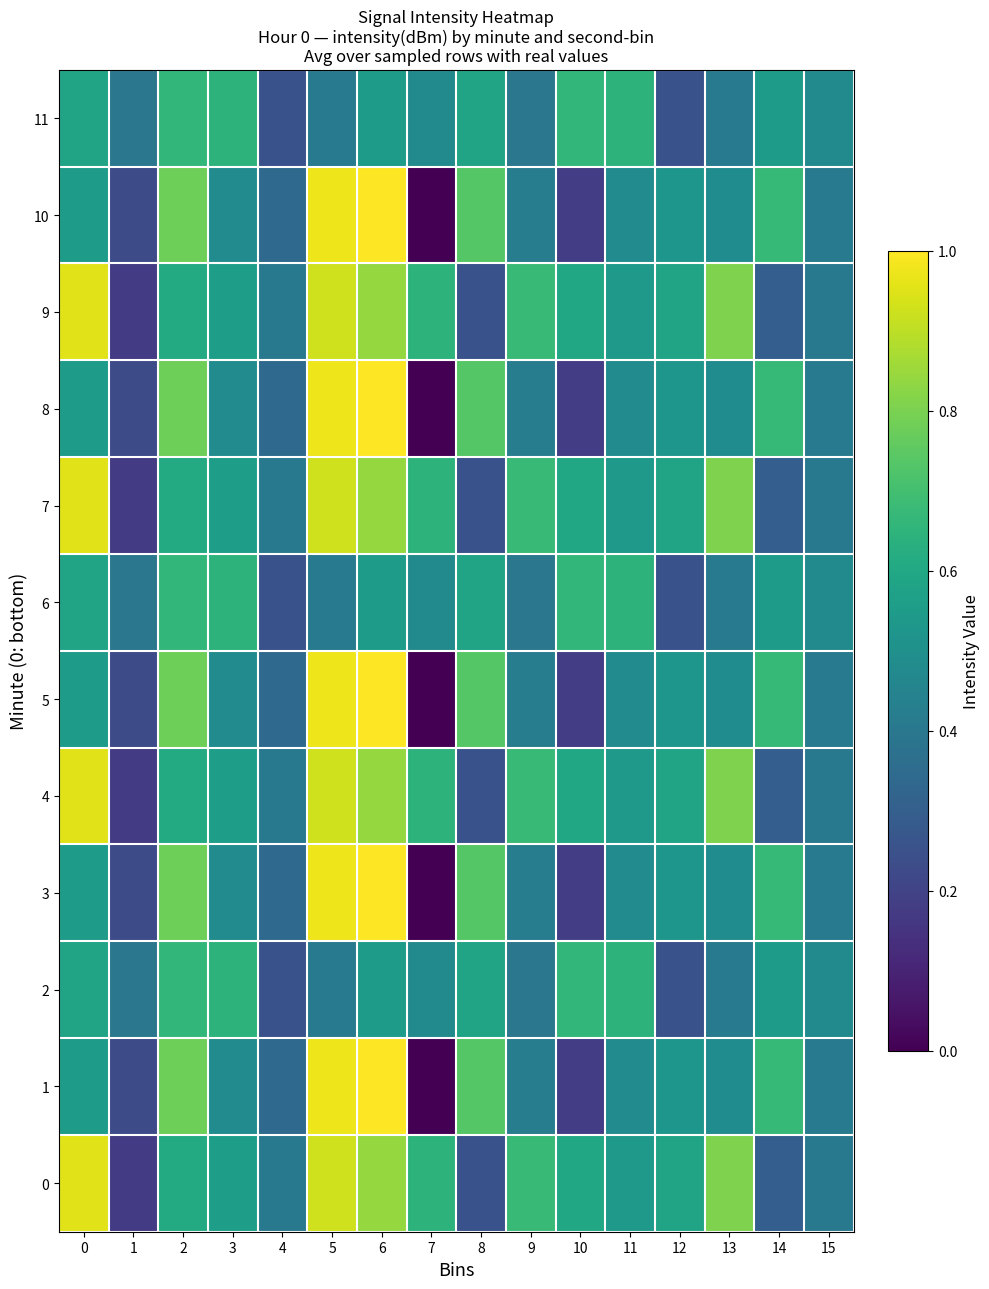

Which series has the widest spread of values?

1